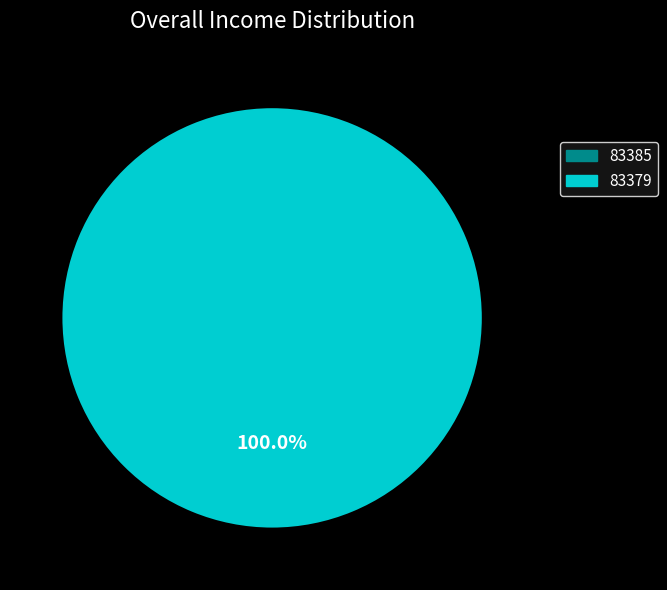

Is 83379 the majority of the pie?

Yes